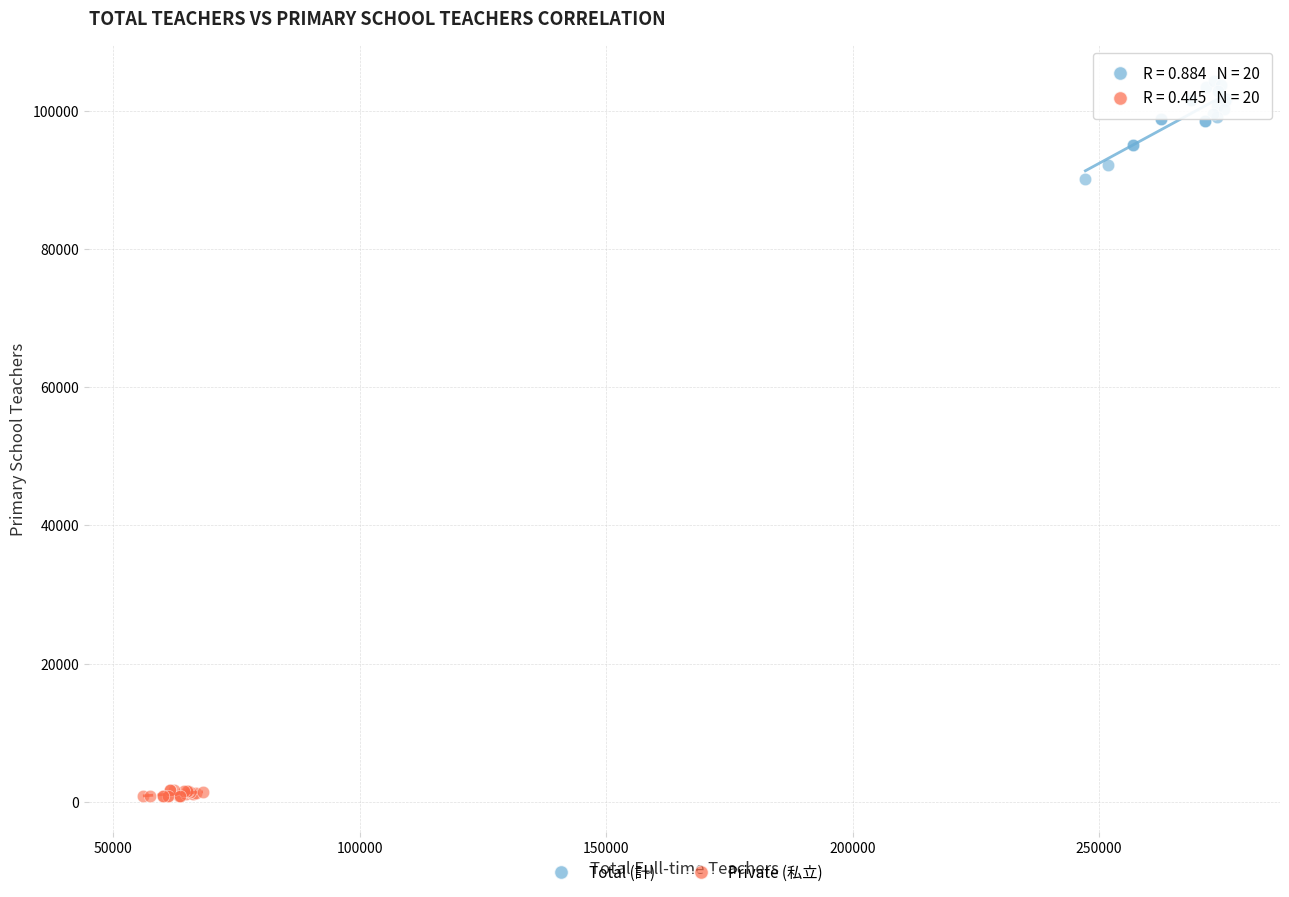

Which series has the widest spread of Y values?

Total (計)